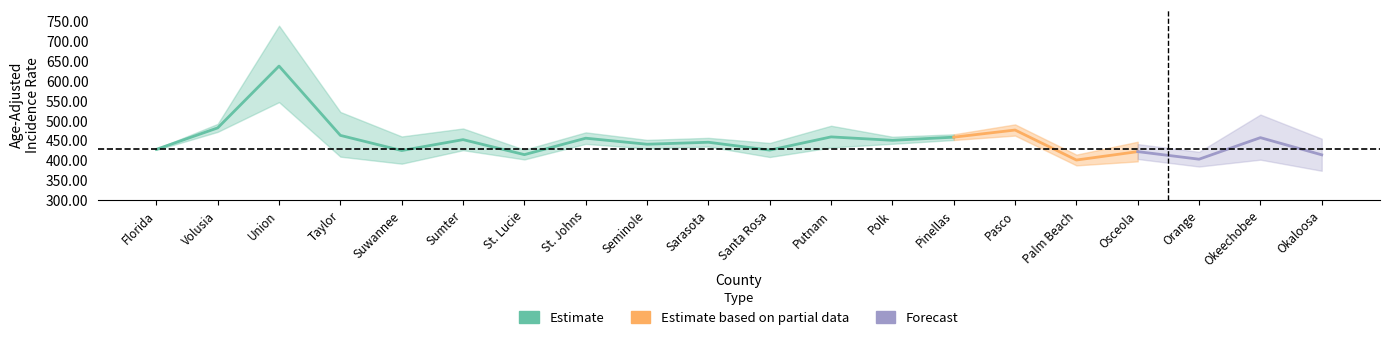

What is the minimum value for Upper 95% CI?

405.9